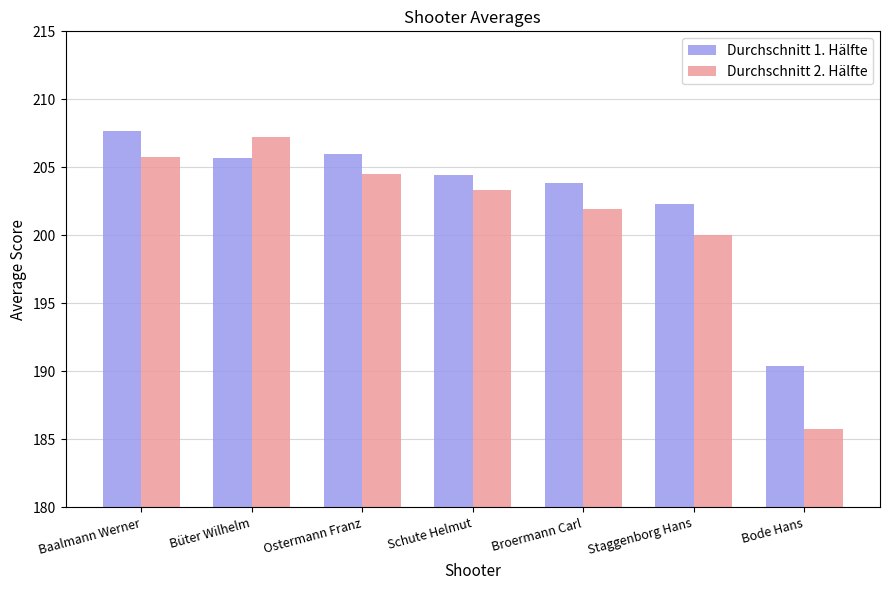

Is it true that Durchschnitt 1. Hälfte equals 203.9 at Broermann Carl?

True